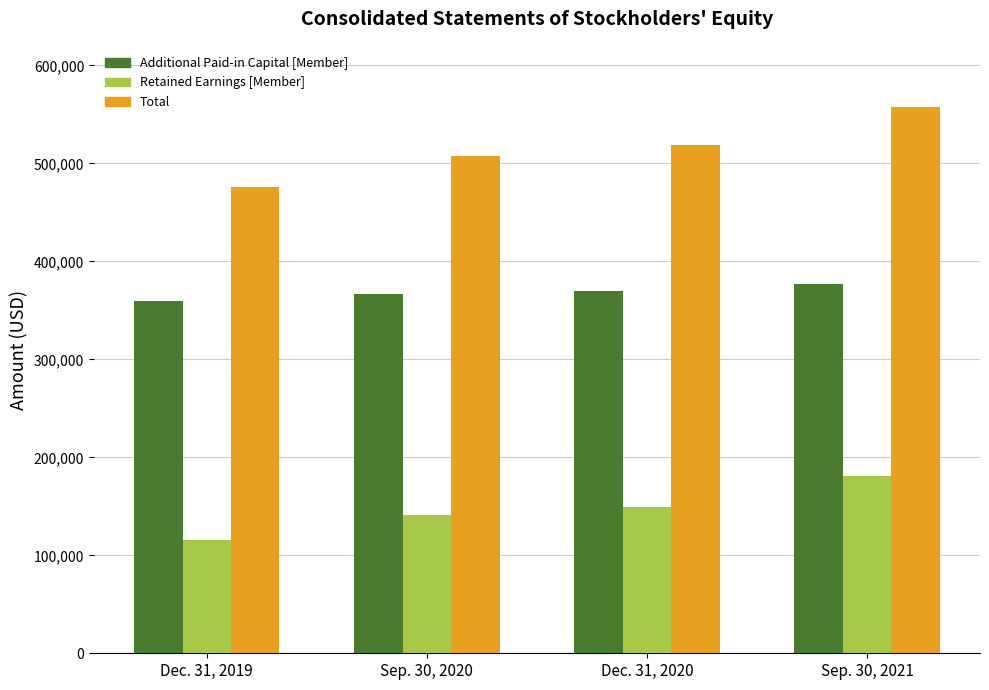

The value of Retained Earnings [Member] at Dec. 31, 2020 is 205535. True or false?

False